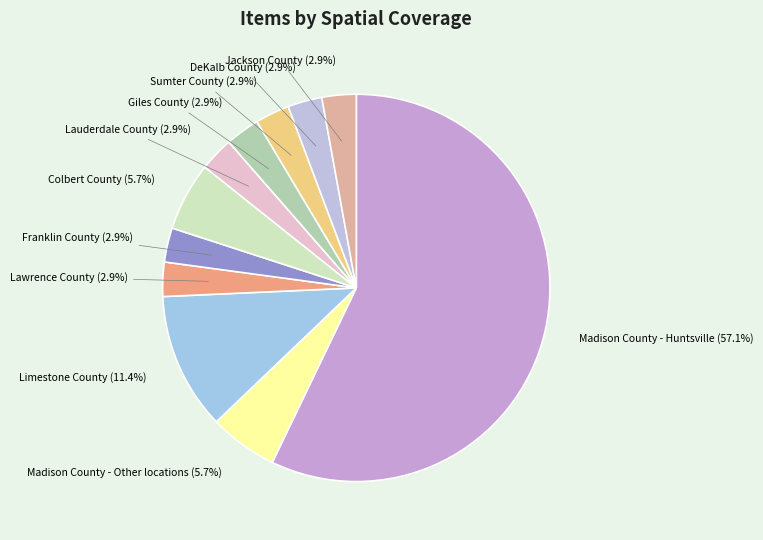

To the nearest percent, what portion does Giles County represent?

3%